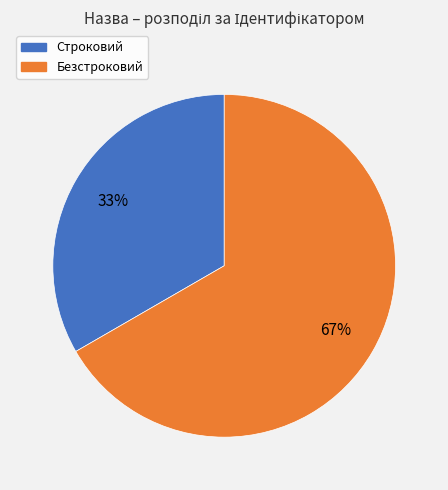

How many slices are in this pie chart?

2